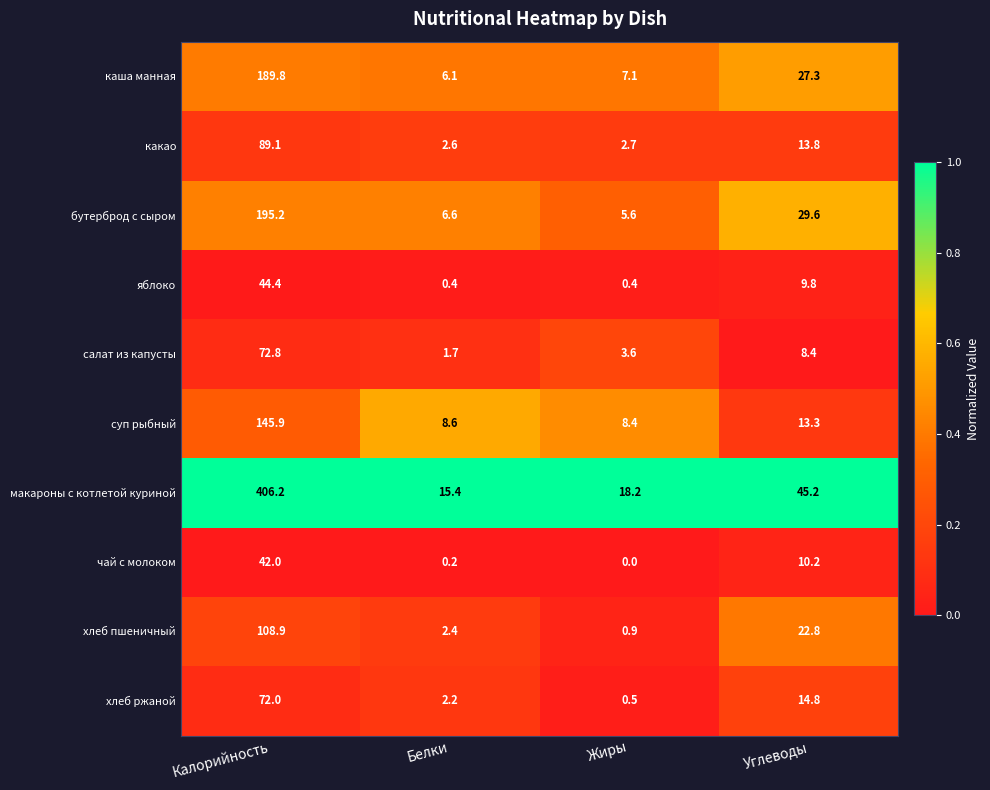

At how many categories does at least one series exceed 0?

4